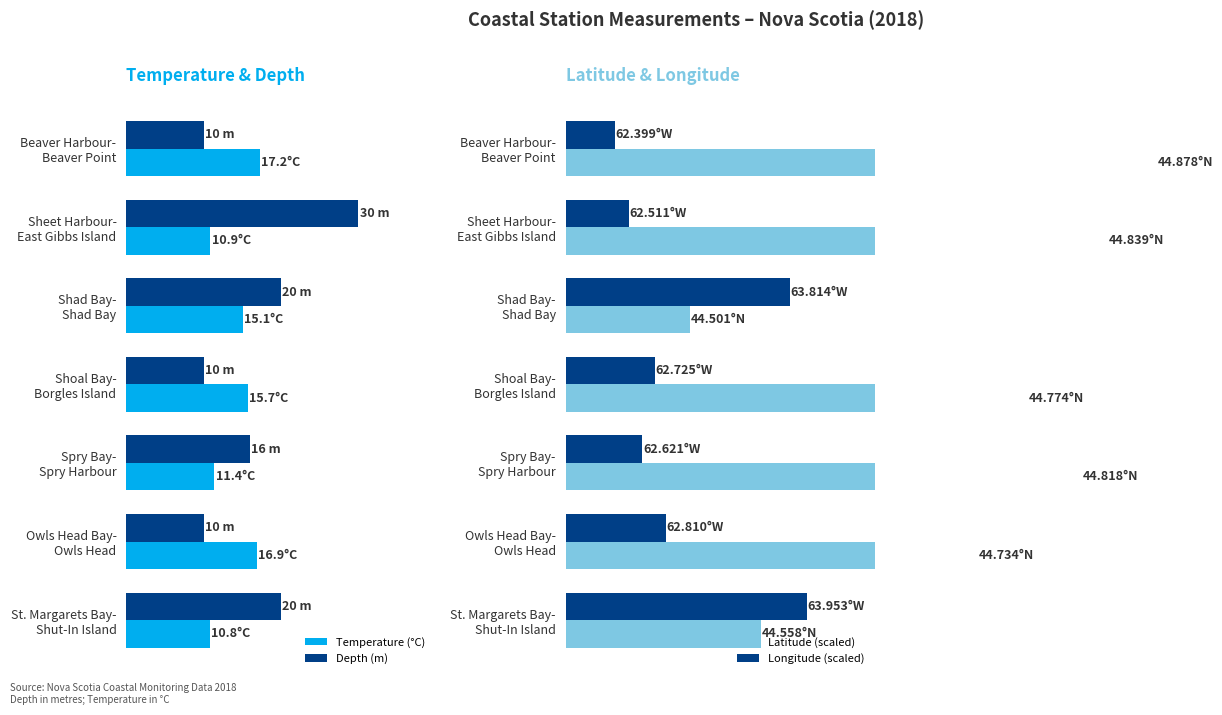

Which series changed the most between Beaver Harbour- Beaver Point and Shad Bay- Shad Bay?

Latitude (scaled)